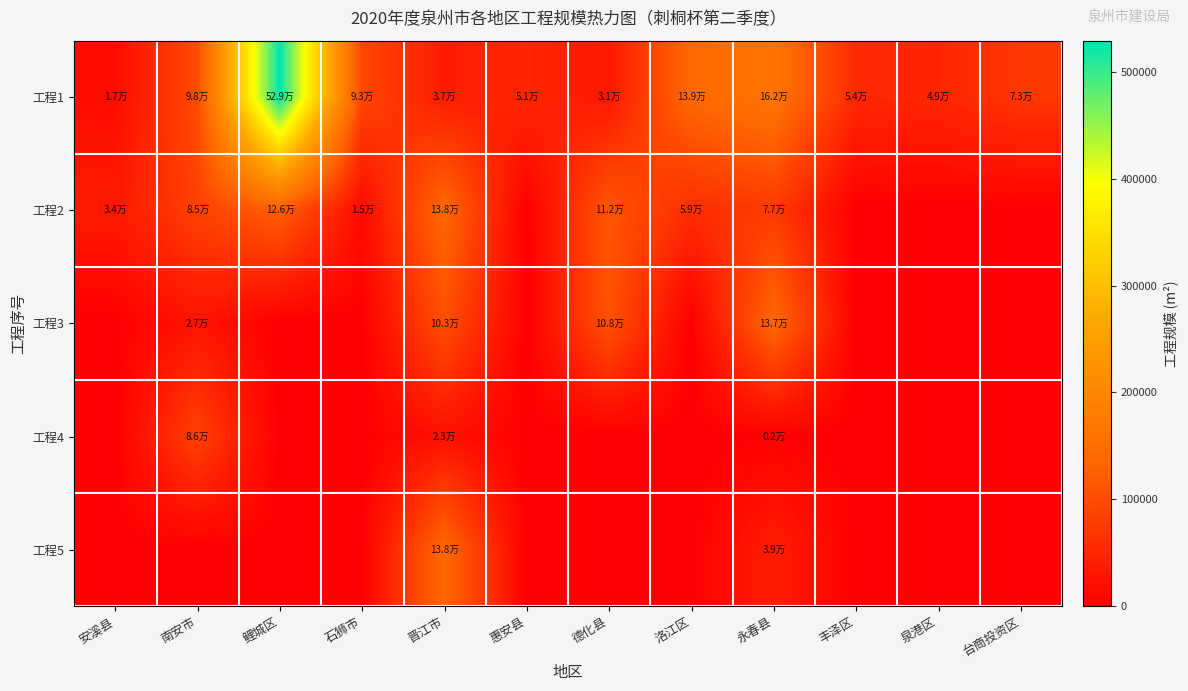

What is the spread (max minus min) of values at 南安市?

98136.6